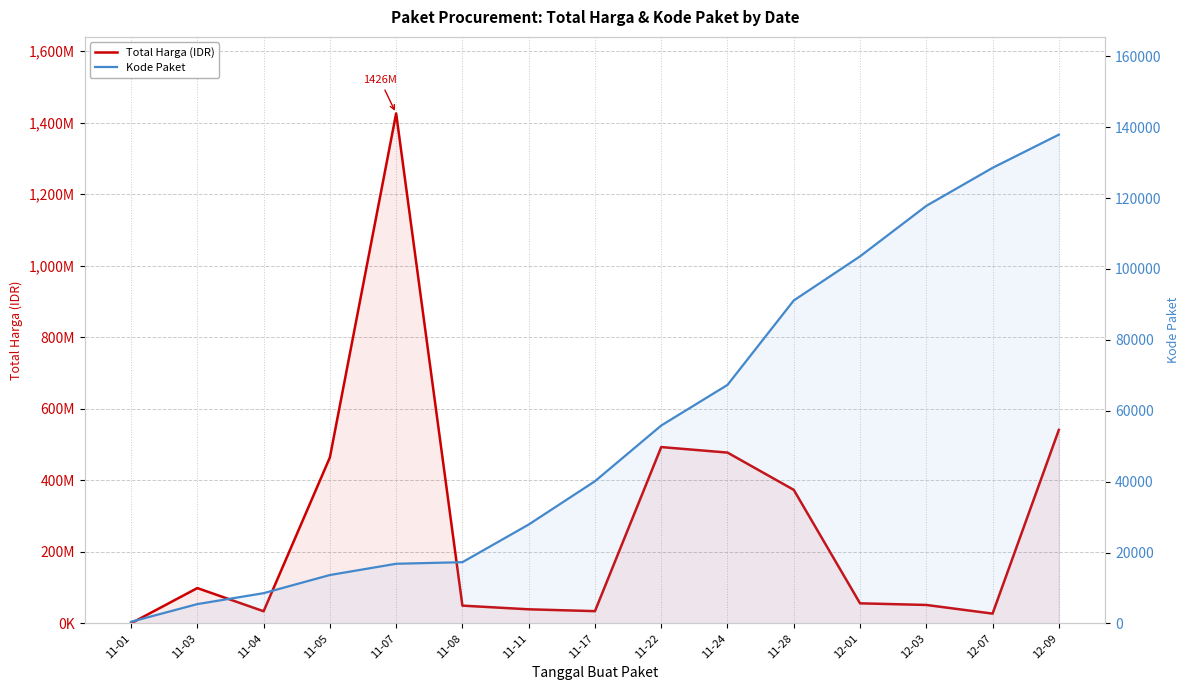

What is the average value of the Kode Paket series?

55474